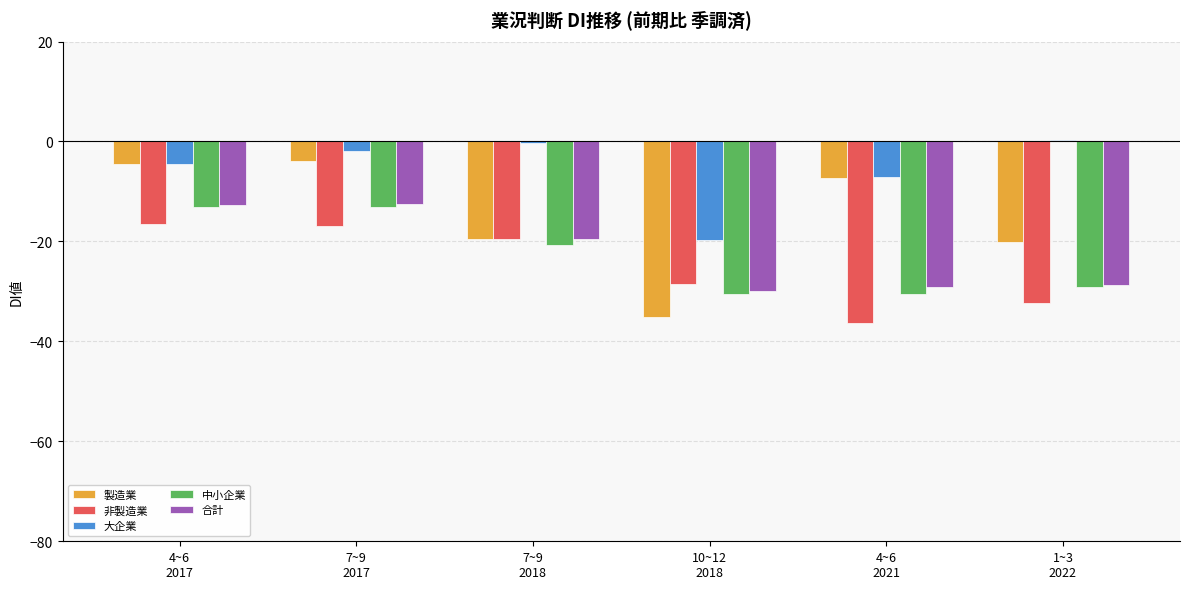

True or false: 合計 has a value of -29.1 at 4~6
2021.

True